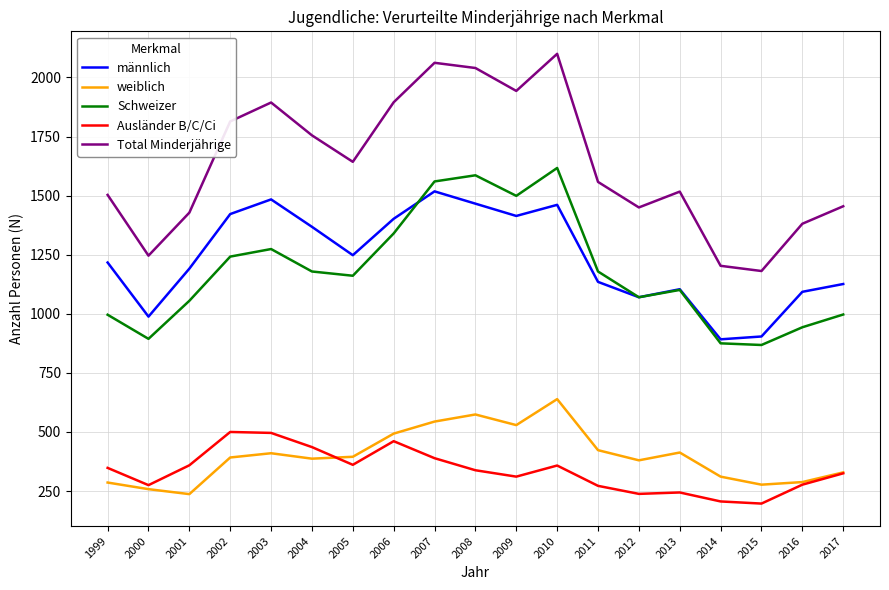

Which series has the largest total across all categories?

Total Minderjährige